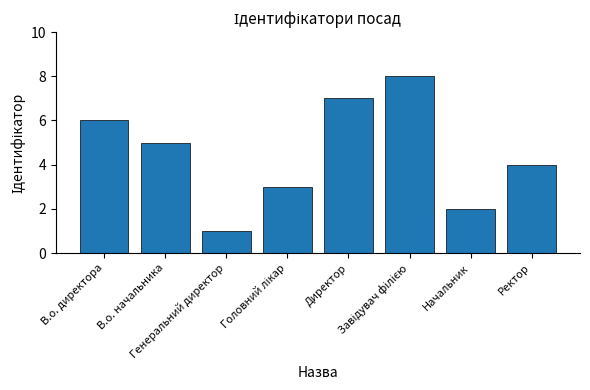

What is the sum of all values?

36